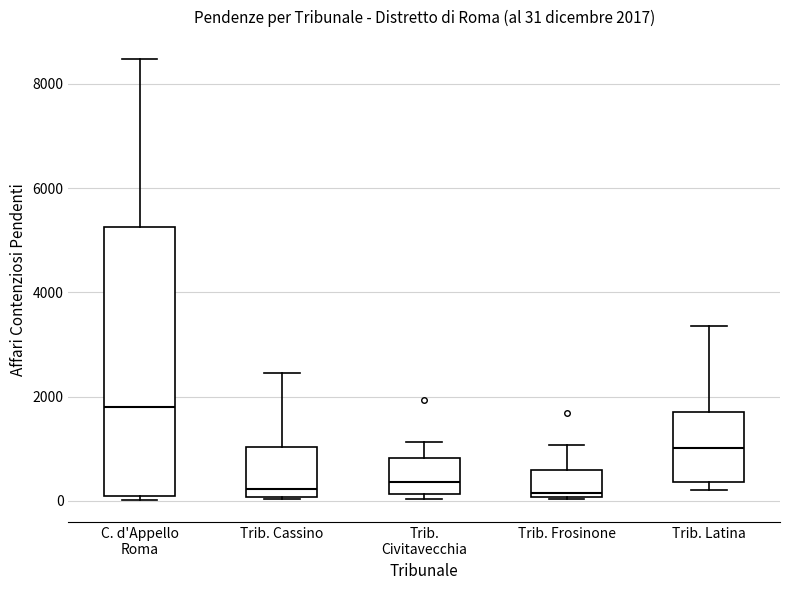

Which box has the highest median line?

C. d'Appello Roma